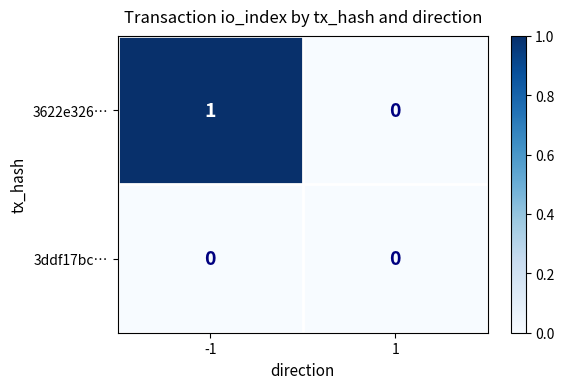

Is the value of 3ddf17bc… at 1 greater than the value of 3622e326… at -1?

No